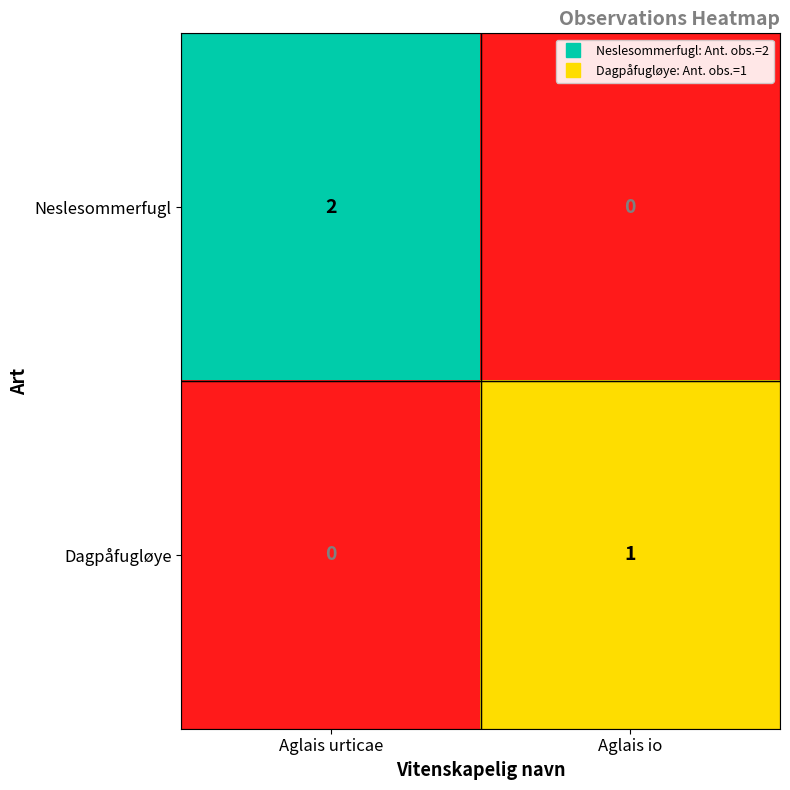

Where is Dagpåfugløye nearest to the value 0?

Aglais urticae